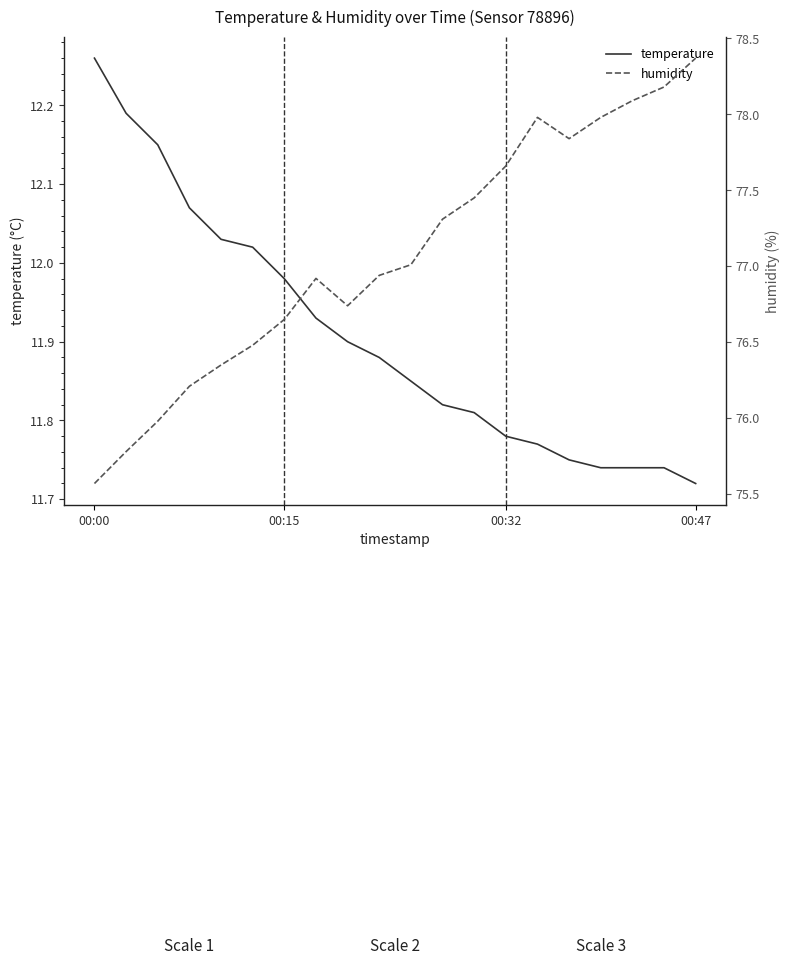

Reading left to right, list all the values displayed in this chart.

temperature: 12.3	12.2	12.2	12.1	12.0	12.0	12.0	11.9	11.9	11.9	11.8	11.8	11.8	11.8	11.8	11.8	11.7	11.7	11.7	11.7
humidity: 75.6	75.8	76.0	76.2	76.3	76.5	76.7	76.9	76.7	76.9	77.0	77.3	77.5	77.7	78.0	77.8	78.0	78.1	78.2	78.4